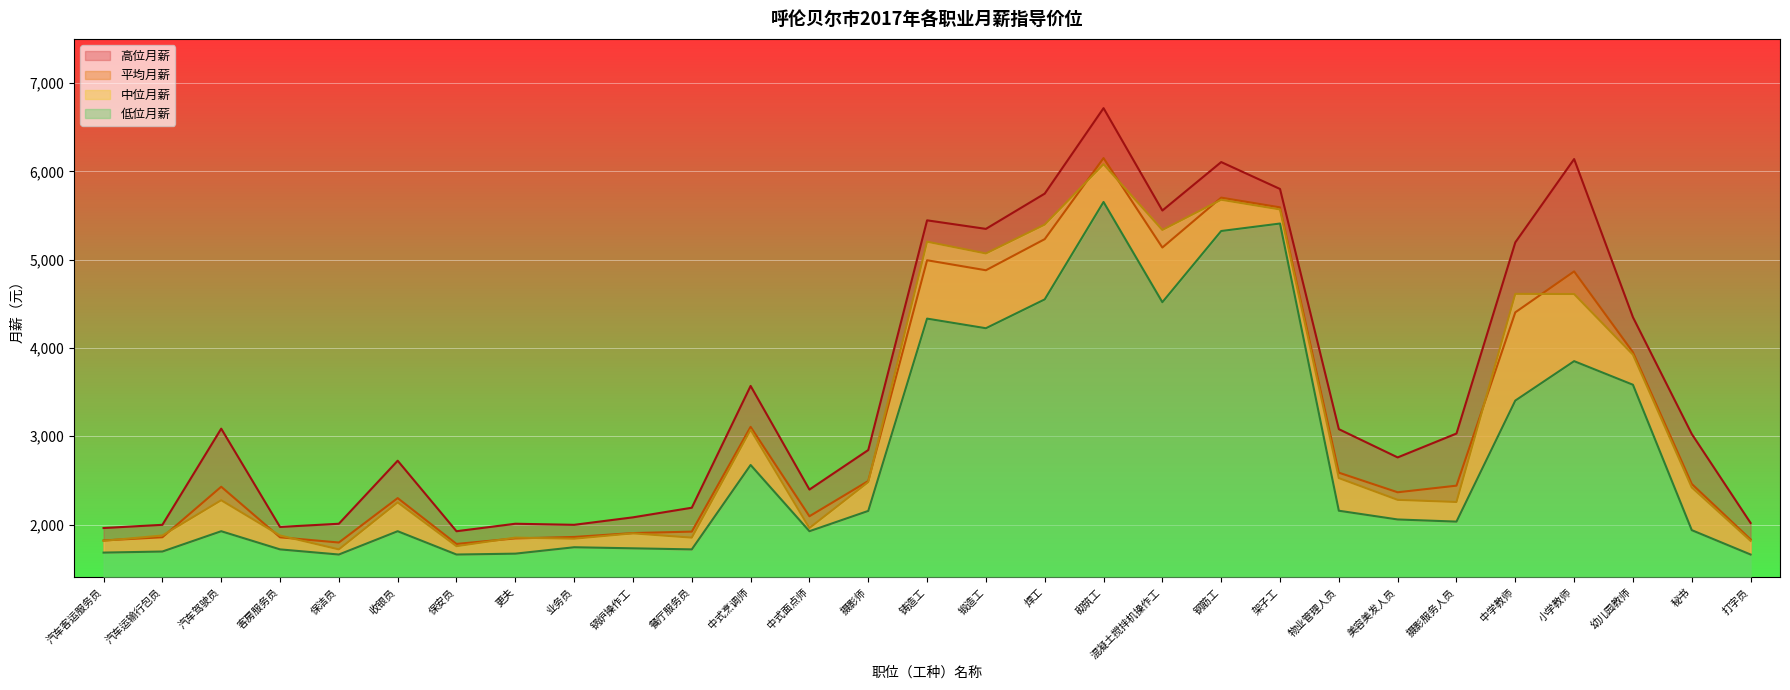

What position from the right is 收银员?

24